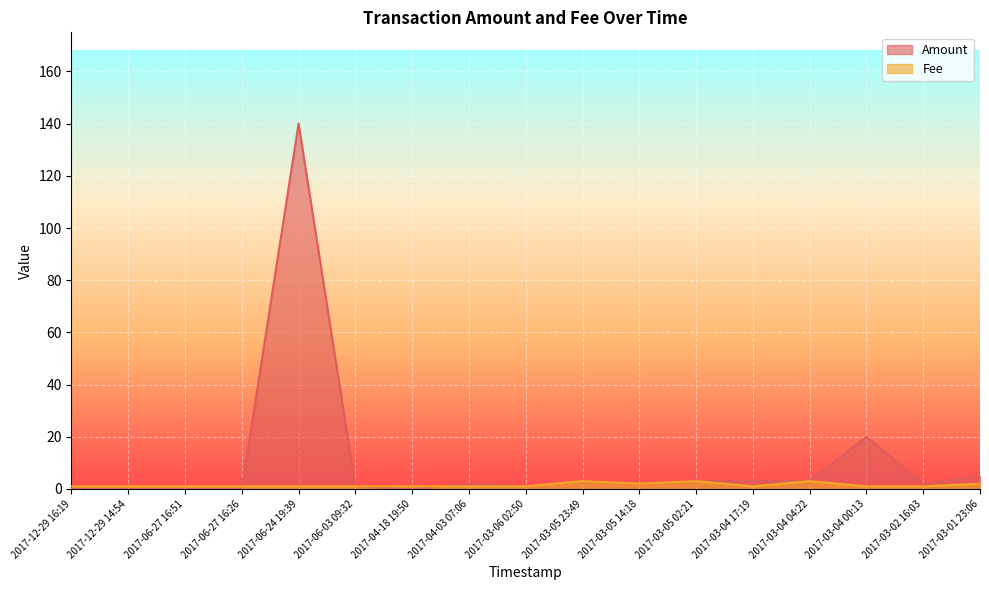

Which series has the largest range (max minus min)?

Amount